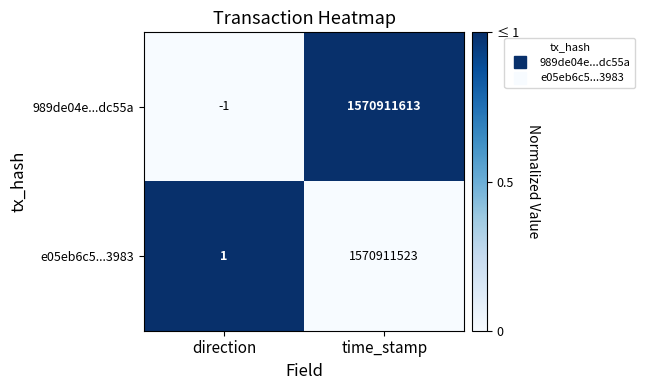

Reading left to right, list all the values displayed in this chart.

989de04e...dc55a: -1	1570911613
e05eb6c5...3983: 1	1570911523